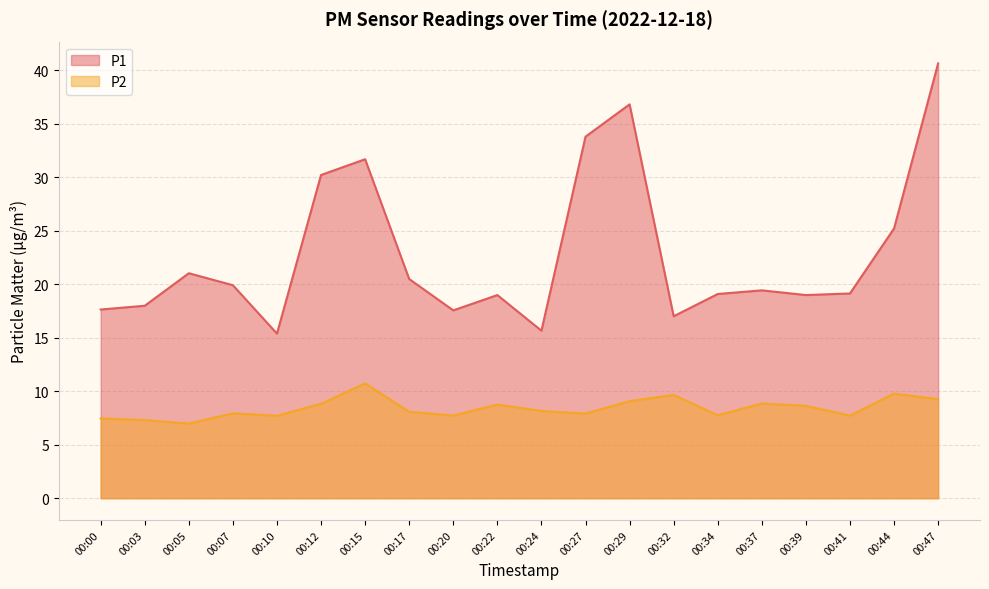

The value of P2 at 00:12 is 8.8. True or false?

True